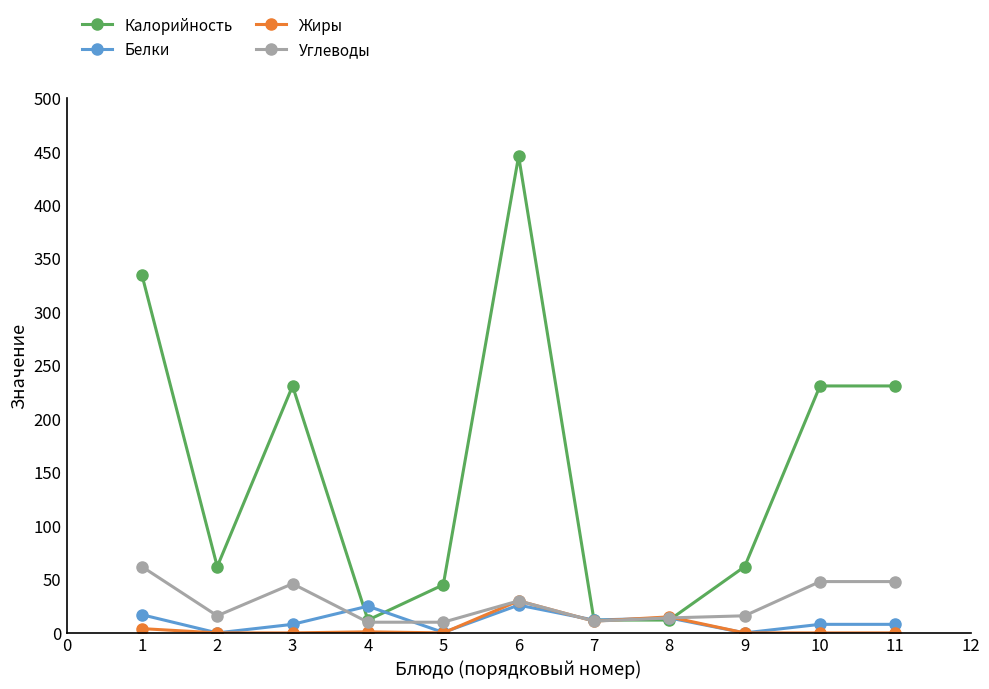

The Жиры series shows -18.8 at 11. True or false?

False